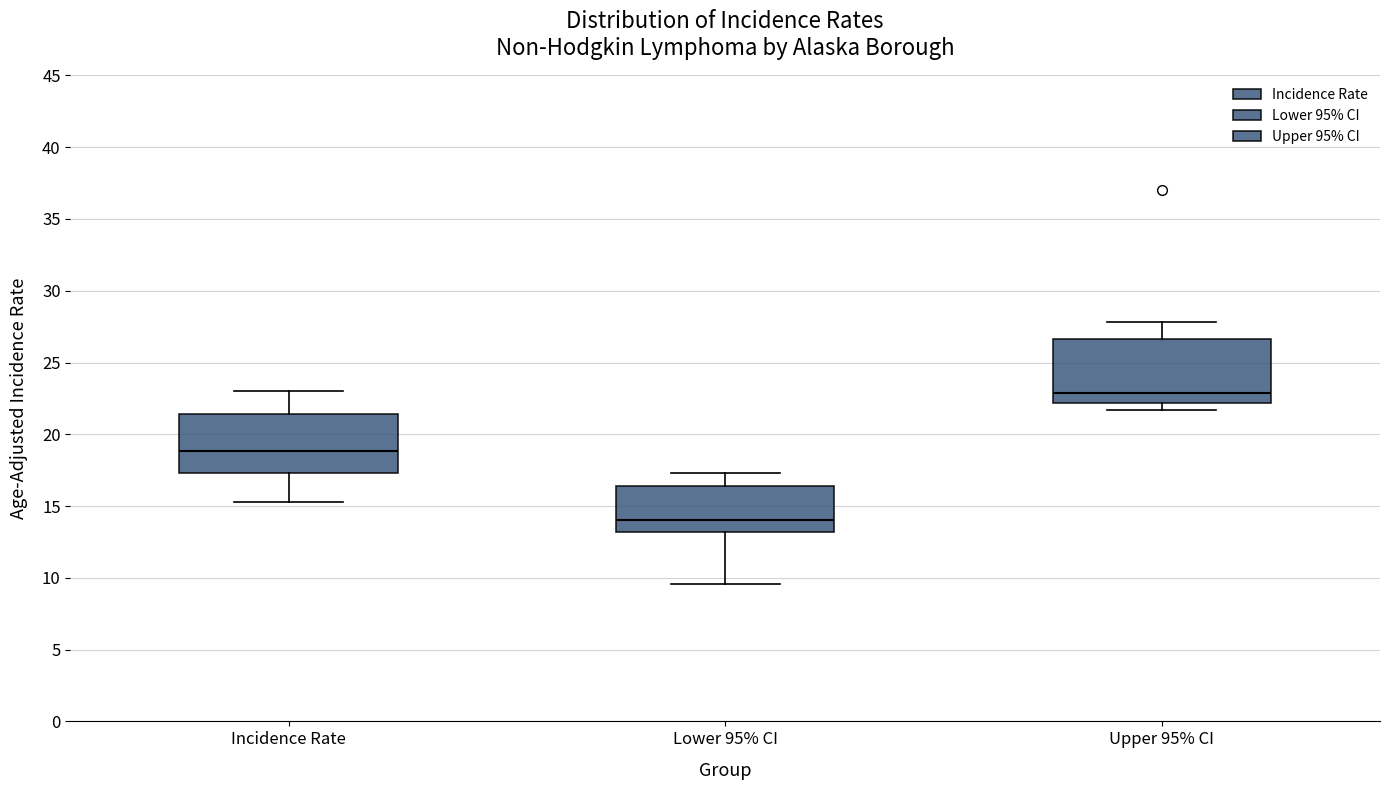

Reading left to right, read every box against the y-axis: the position of its median line, the range the box covers, and the ends of its whiskers. The values are not printed on the chart, so give them approximately, as read against the axis.

Incidence Rate: median 19.0, box 17.5 to 21.5, whiskers 15.5 to 23.0
Lower 95% CI: median 14.0, box 13.0 to 16.5, whiskers 9.5 to 17.5
Upper 95% CI: median 23.0, box 22.0 to 26.5, whiskers 21.5 to 28.0